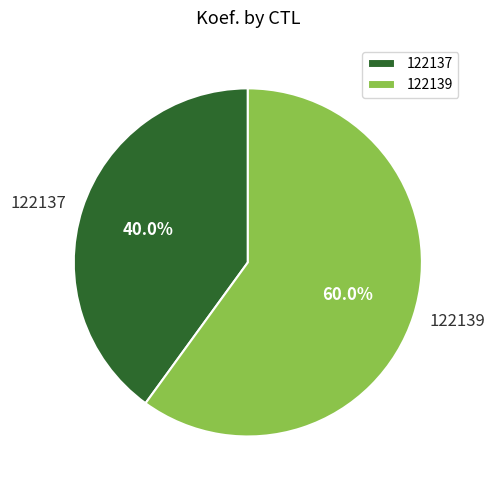

Rank the categories by value from highest to lowest.

122139, 122137